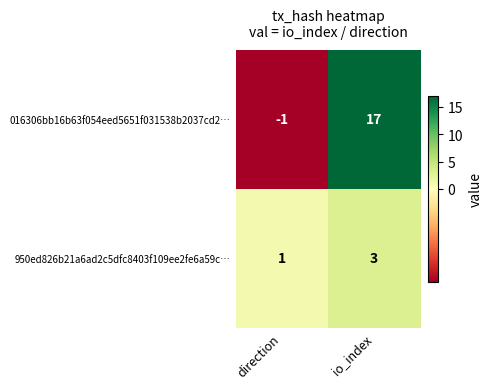

What is the sum of the 950ed826b21a6ad2c5dfc8403f109ee2fe6a59c… values at io_index and direction?

4